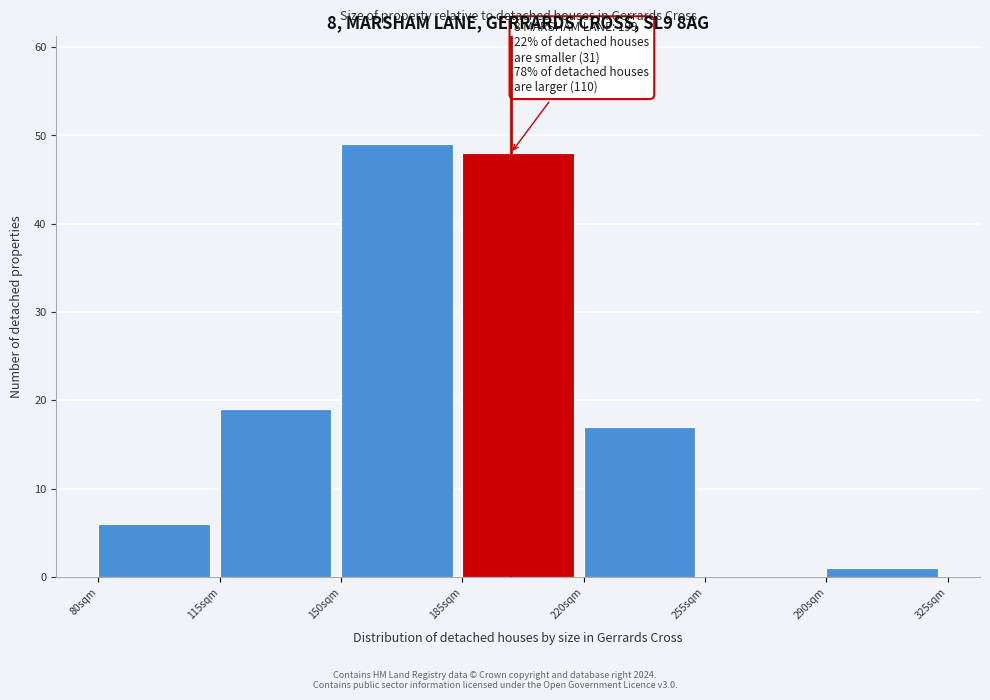

Which range on the x-axis has the tallest bar?

150 to 185